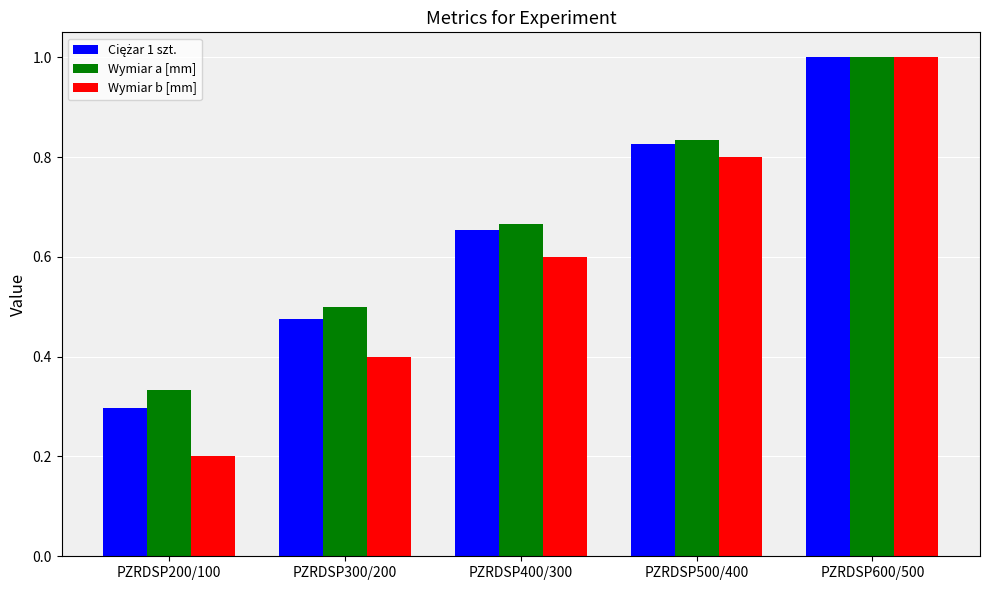

Which category has the lowest value across all series?

PZRDSP200/100